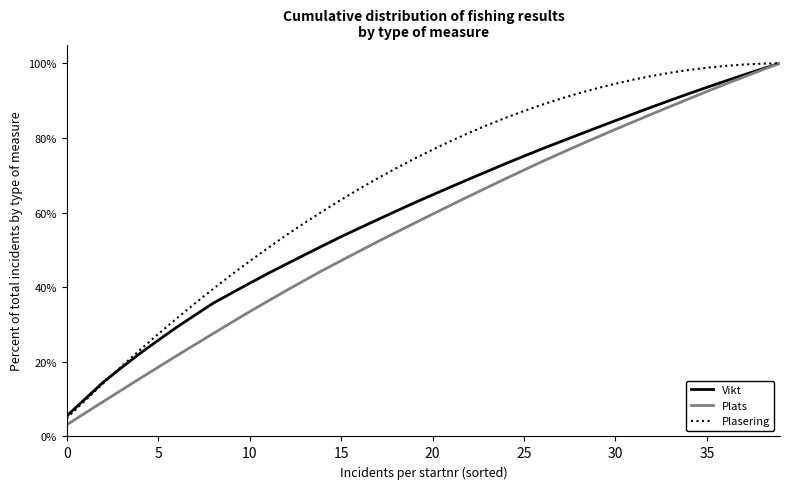

What is the smallest value displayed?

3.1